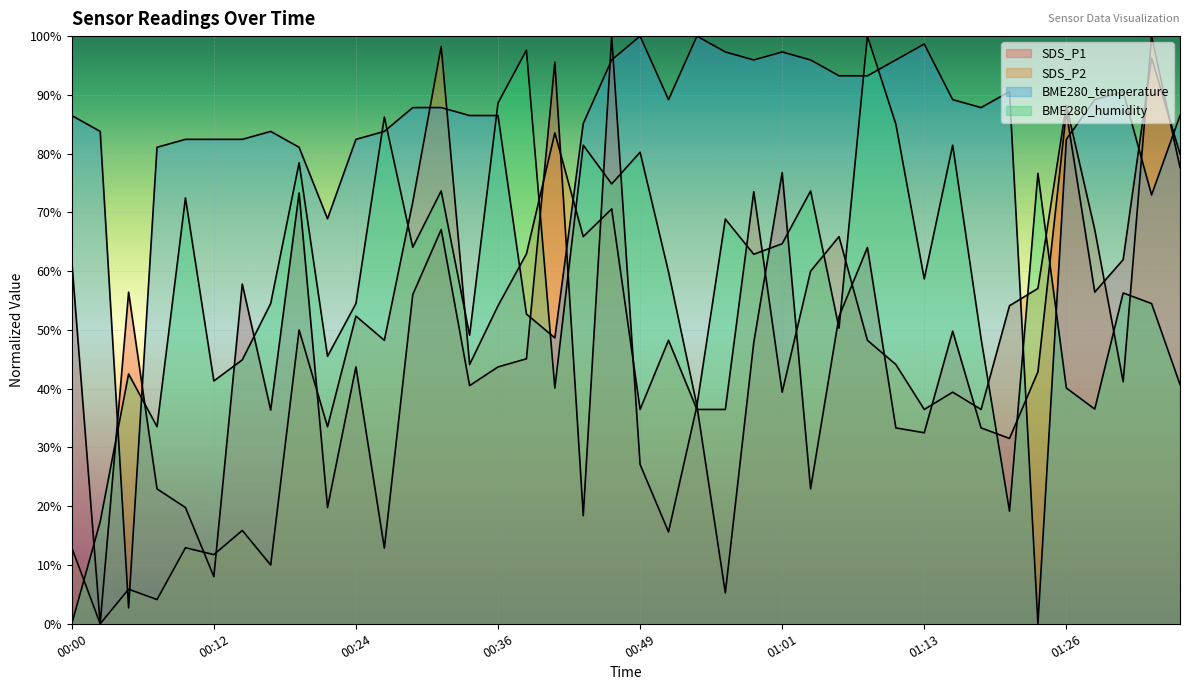

Rank the series by their maximum value, from lowest to highest.

SDS_P1, SDS_P2, BME280_temperature, BME280_humidity